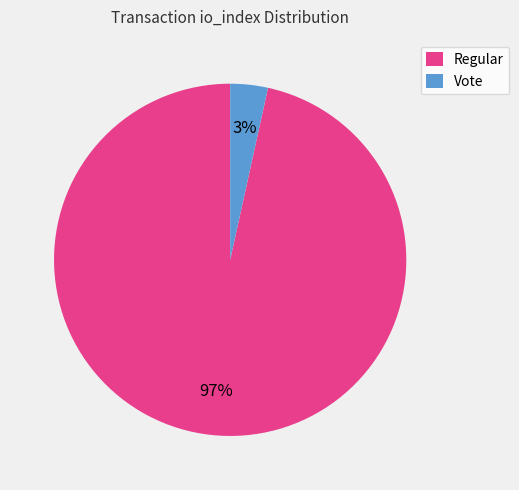

Rank the categories by value from highest to lowest.

Regular, Vote